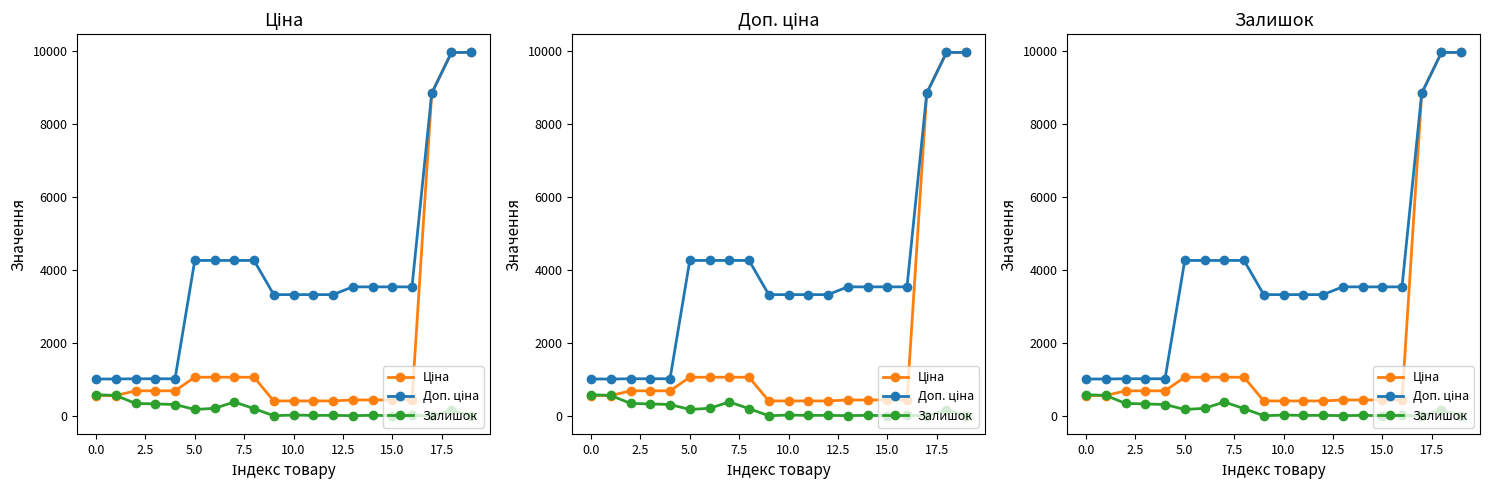

Which series has the largest total across all categories?

Доп. ціна